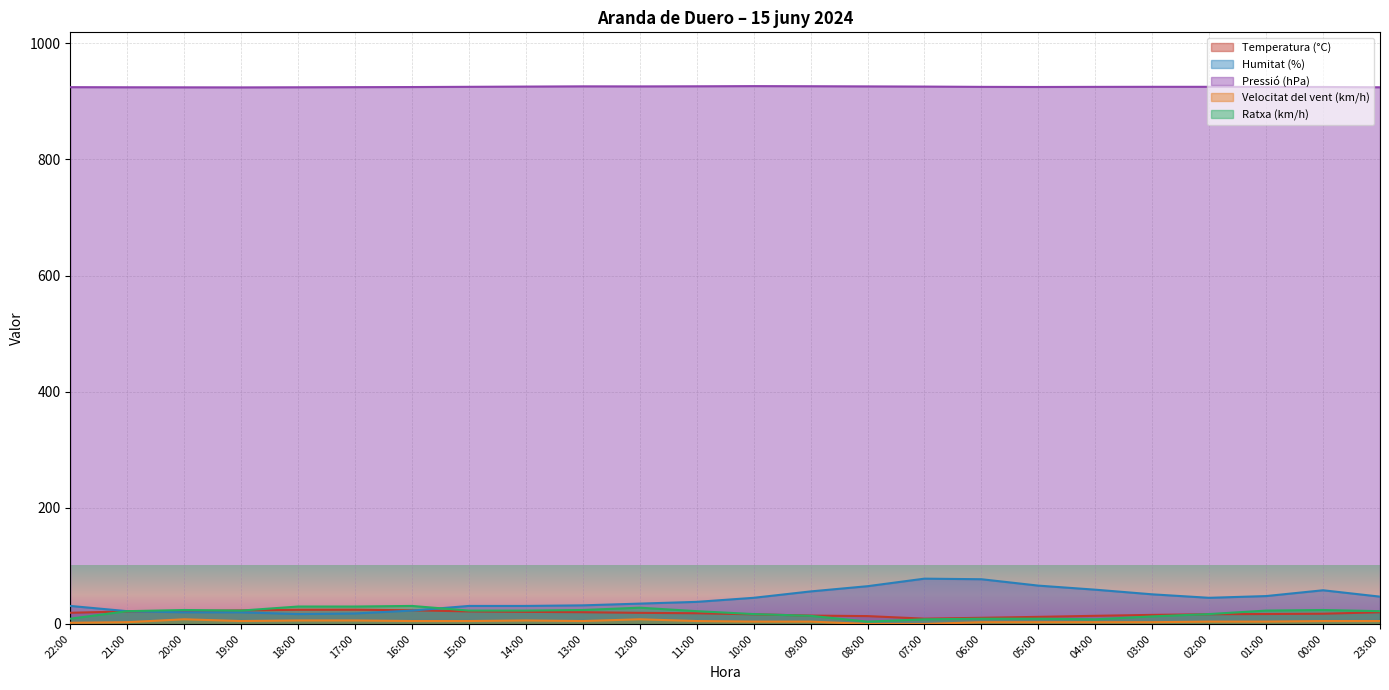

What is the label of the 22nd point from the left?

01:00